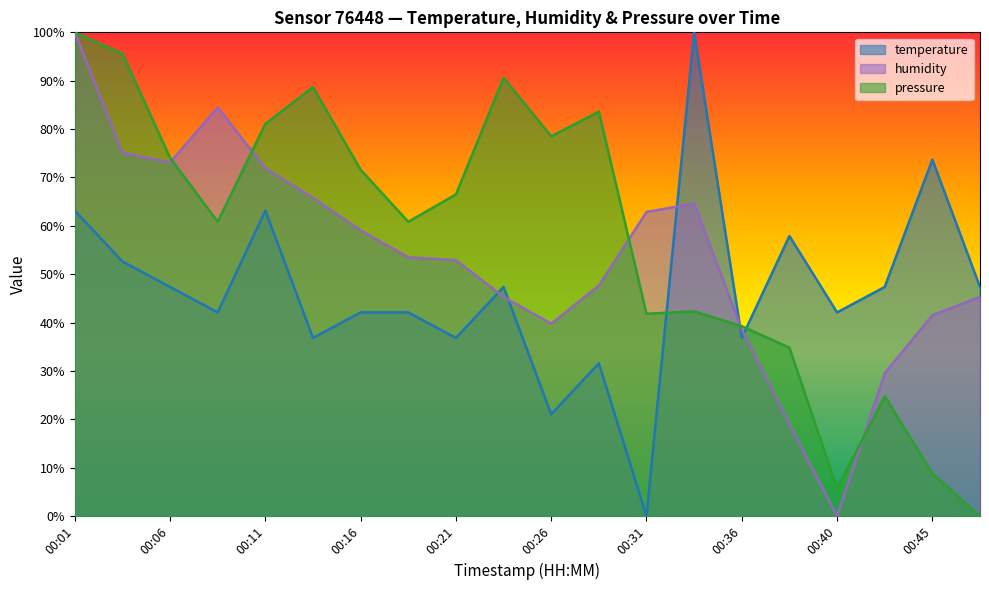

Which category has the lowest value in the humidity series?

00:40